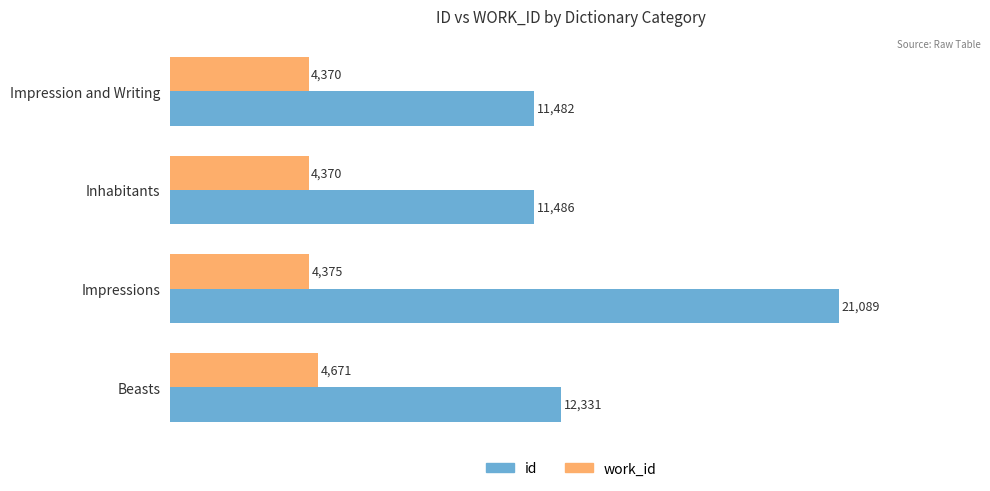

What is the sum of the work_id values at Inhabitants and Beasts?

9041